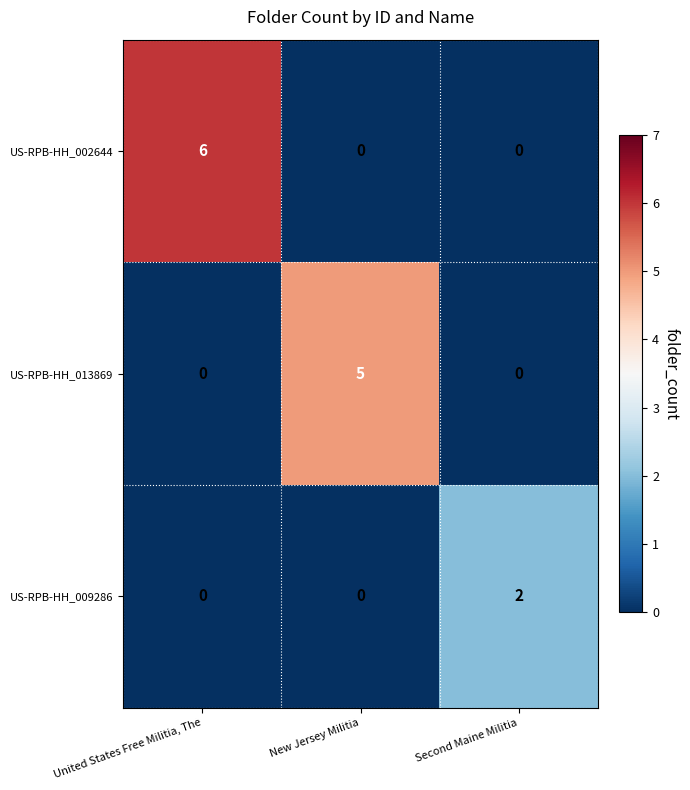

What is the maximum value for US-RPB-HH_013869?

5